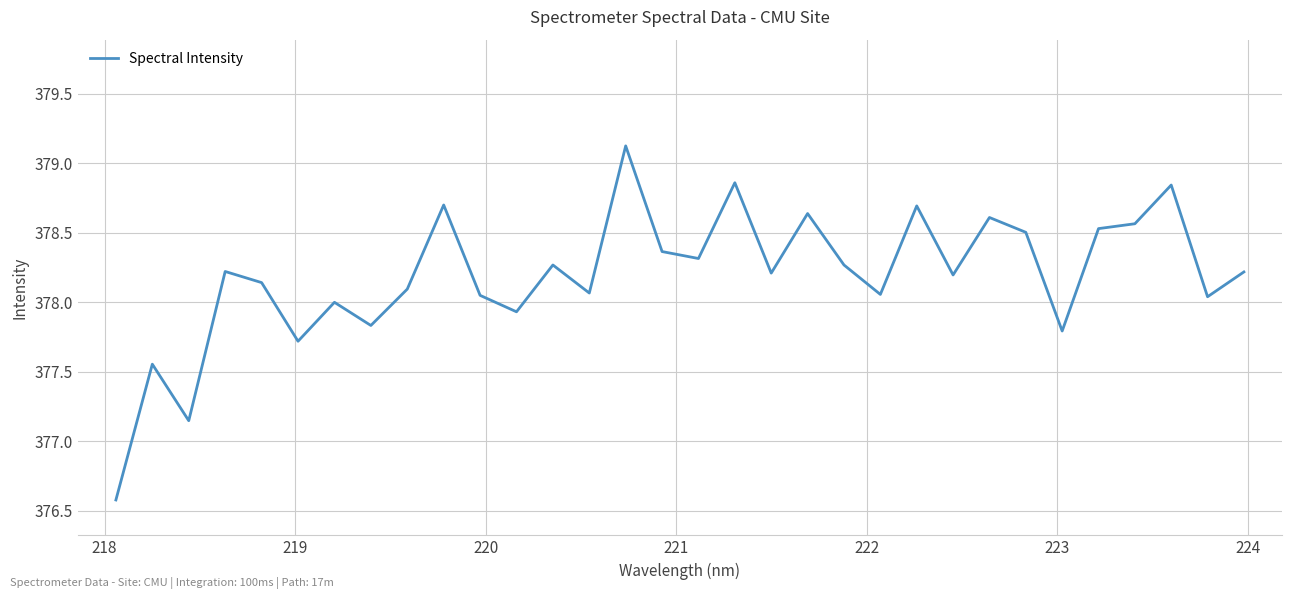

What is the difference between the maximum and minimum values?

2.5